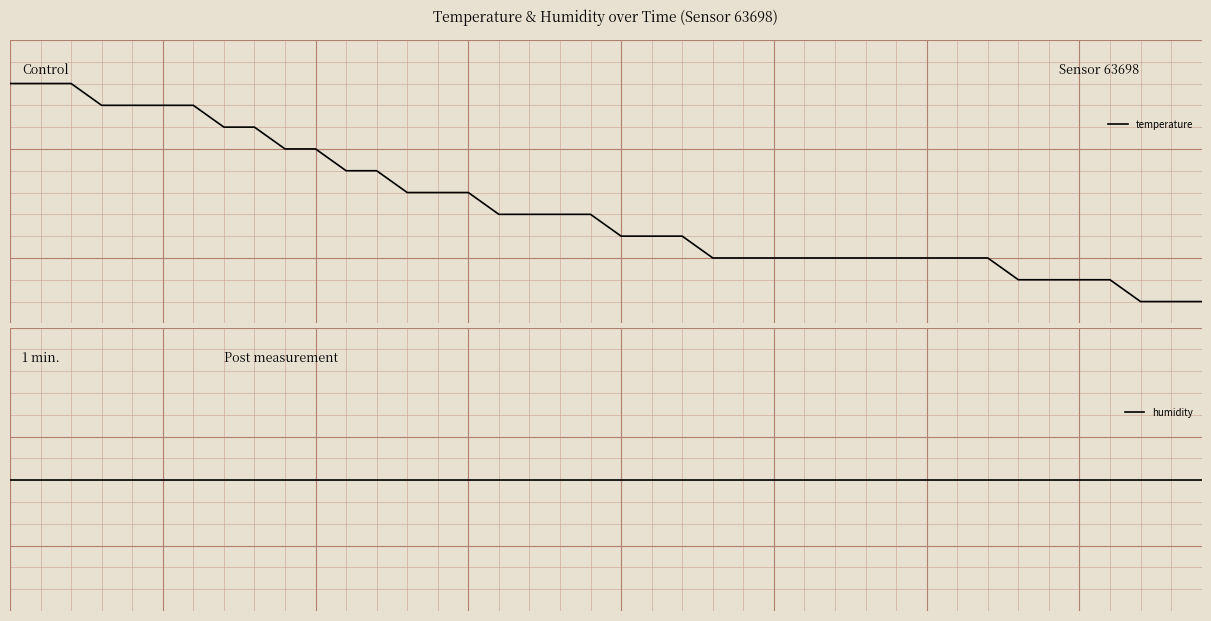

What is the difference between the highest and lowest values at 5?

0.4